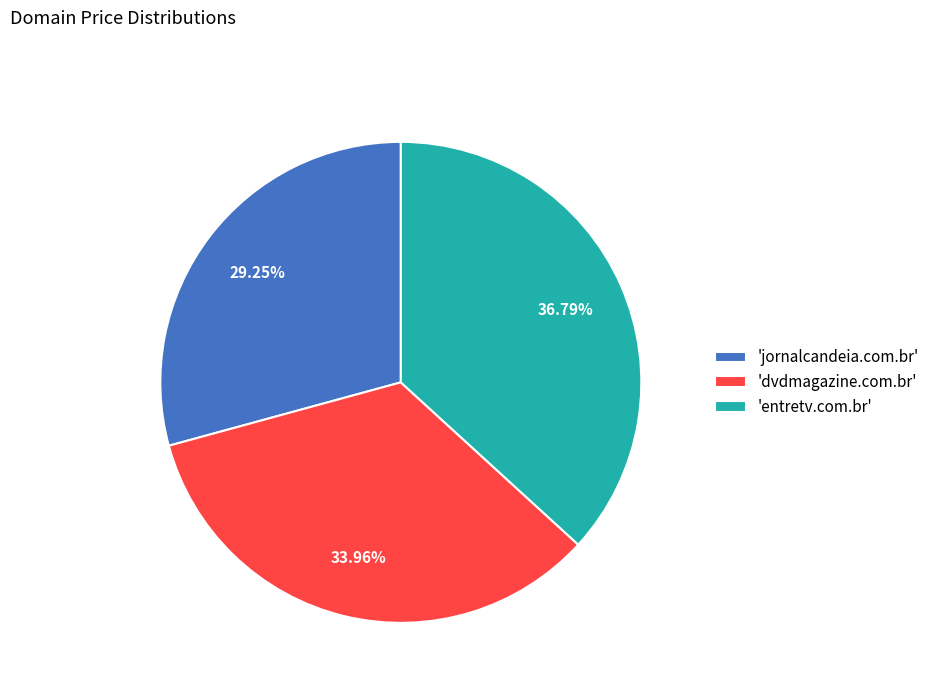

How many segments does this pie chart have?

3